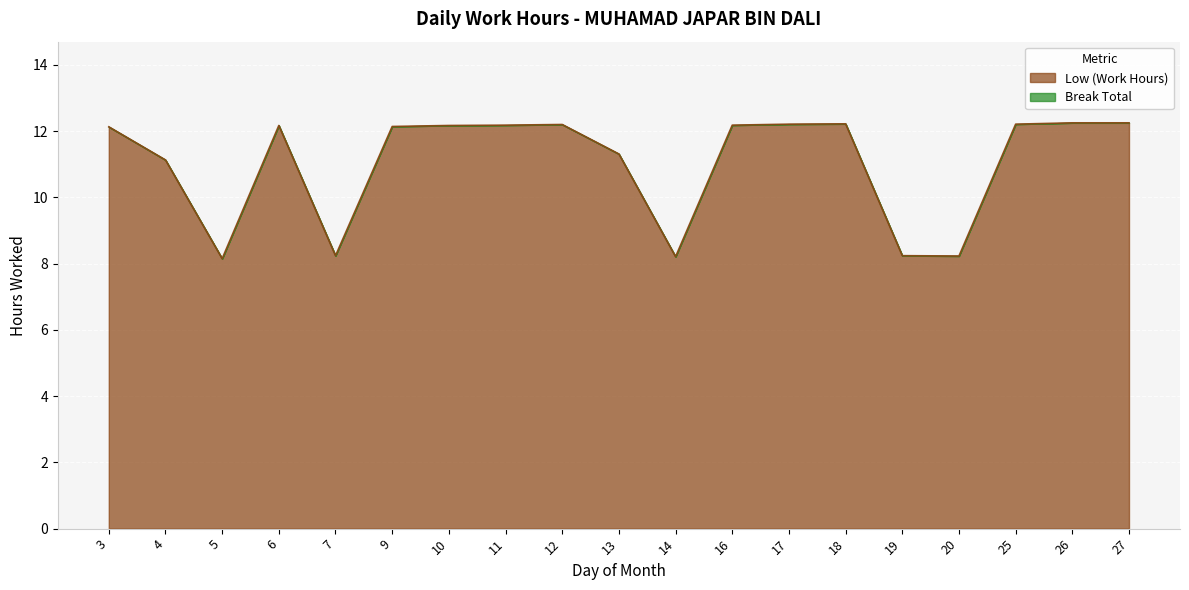

What is the maximum value shown in the chart?

12.2